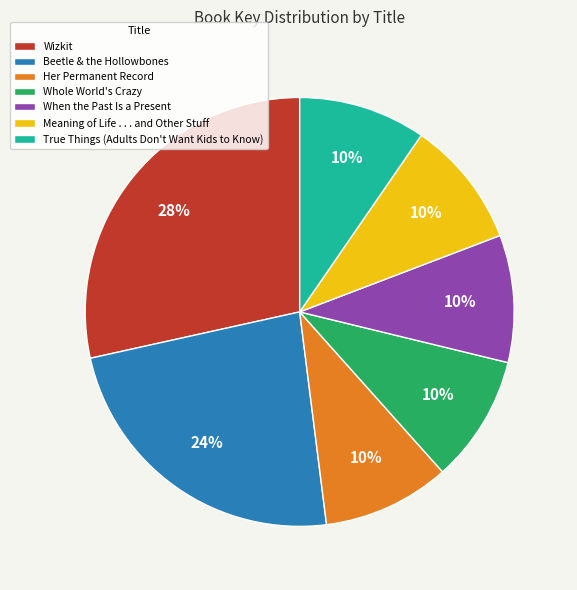

Which category has the biggest portion of the pie?

Wizkit